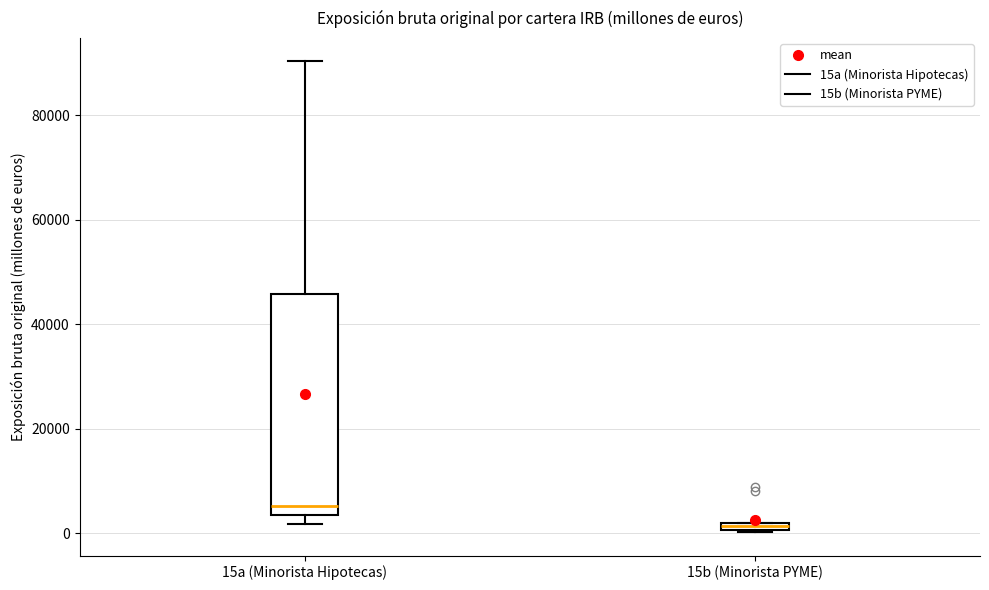

Which box's median line is the lowest?

15b (Minorista PYME)